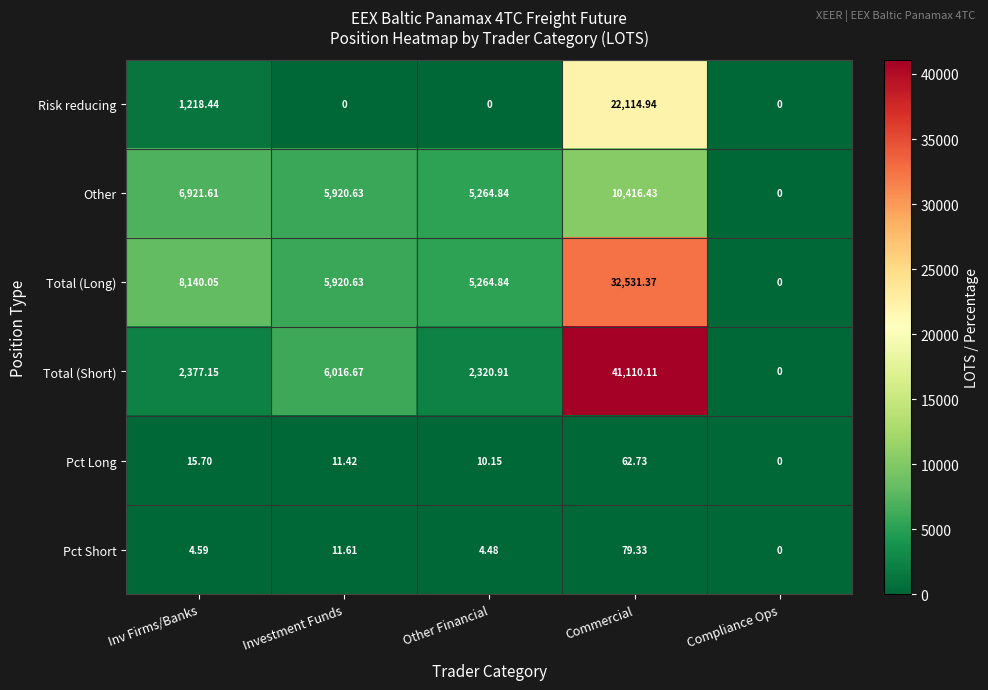

Which series has the largest total across all categories?

Total (Long)